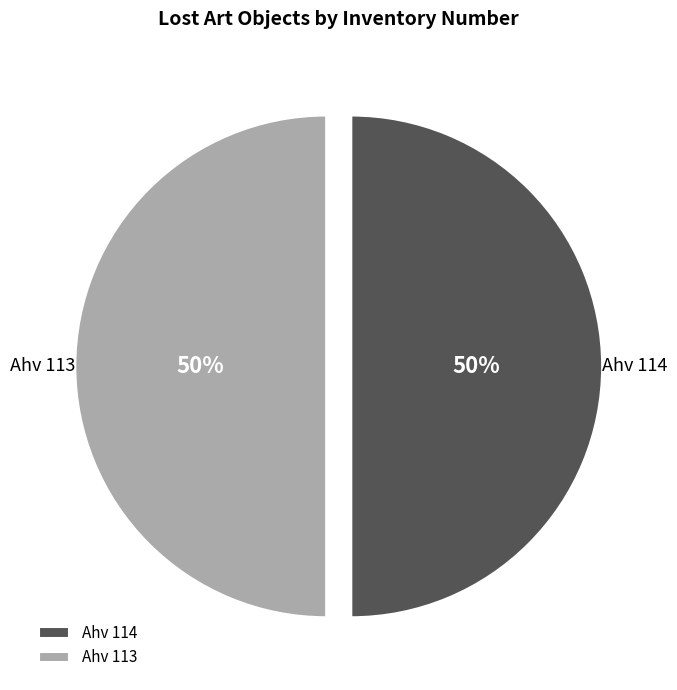

Combined, do Ahv 114 and Ahv 113 account for over 50%?

Yes